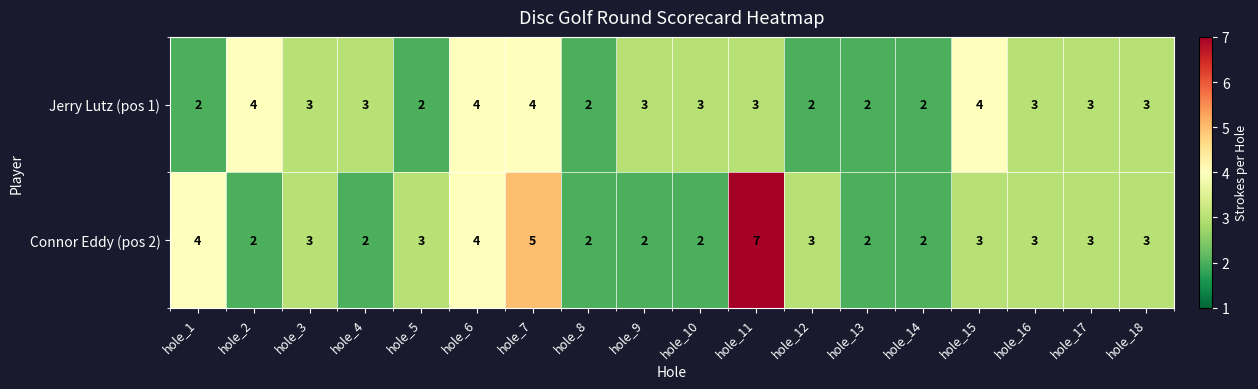

The Jerry Lutz (pos 1) series shows 1 at hole_7. True or false?

False